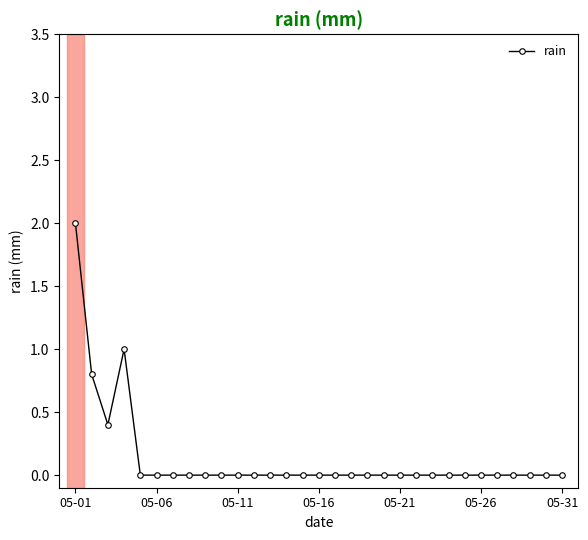

What is the greatest value displayed?

2.0